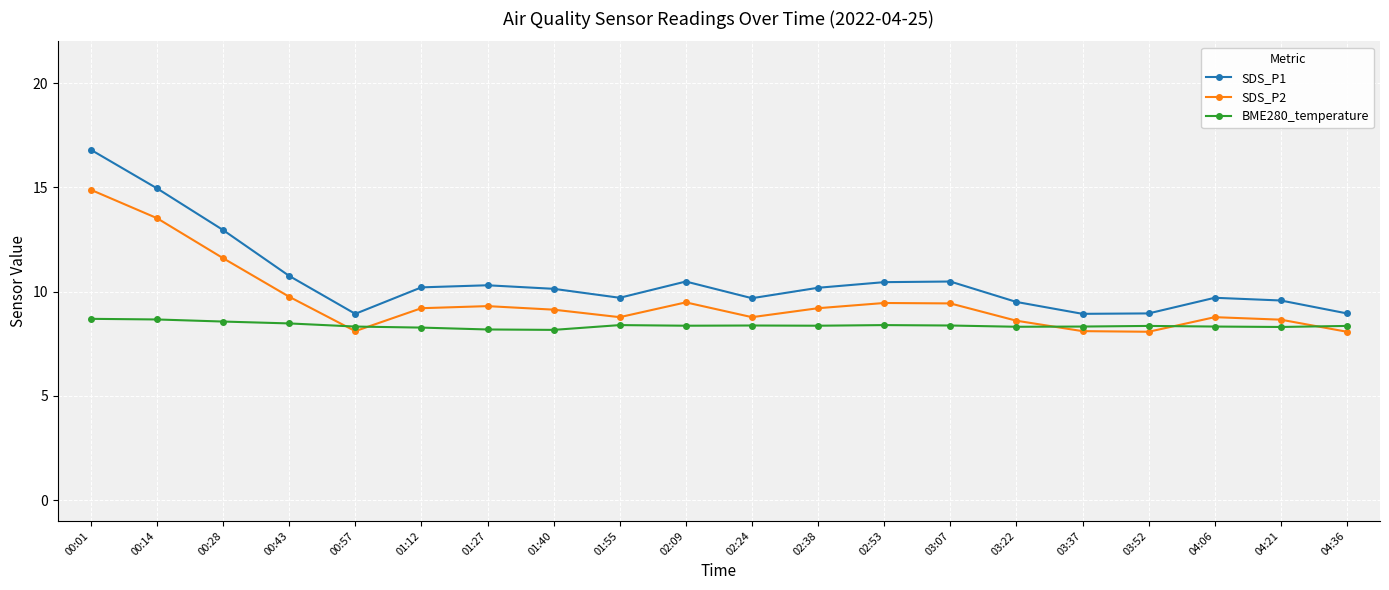

True or false: BME280_temperature and SDS_P1 intersect in this chart.

False